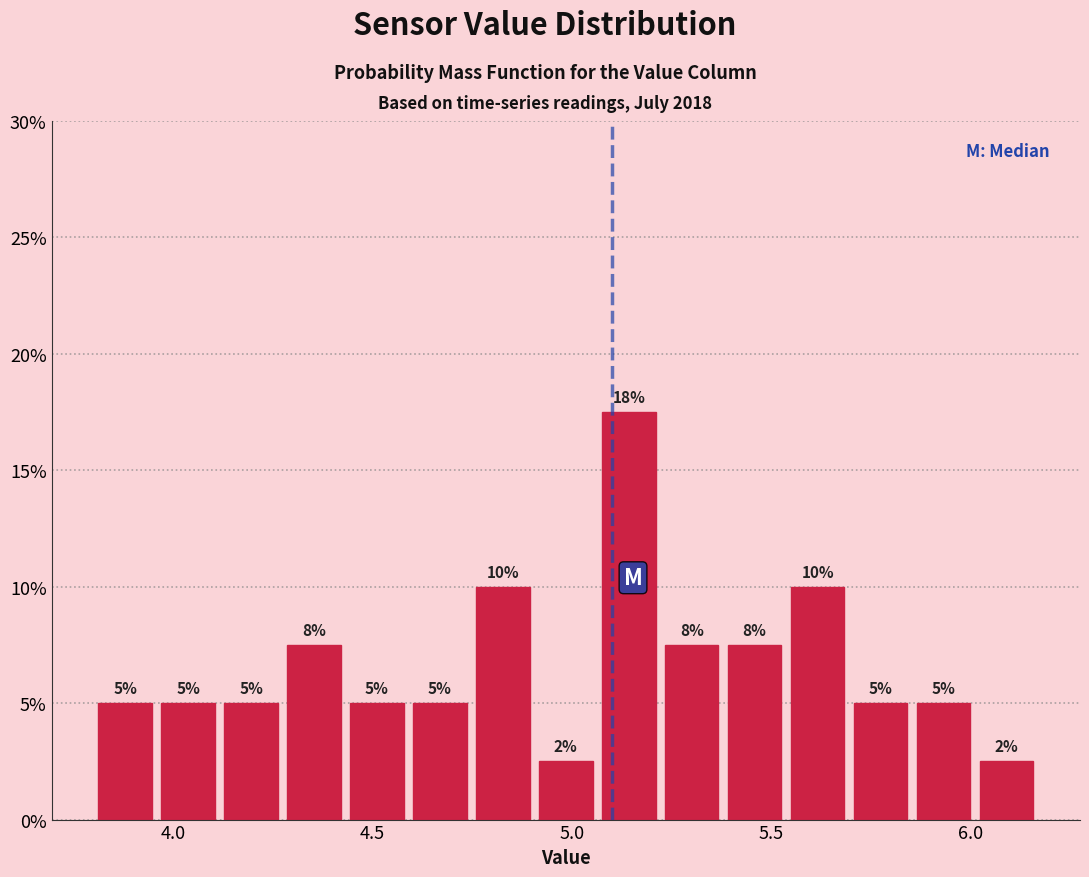

Read against the x-axis, roughly where is the centre of the tallest bar?

5.15